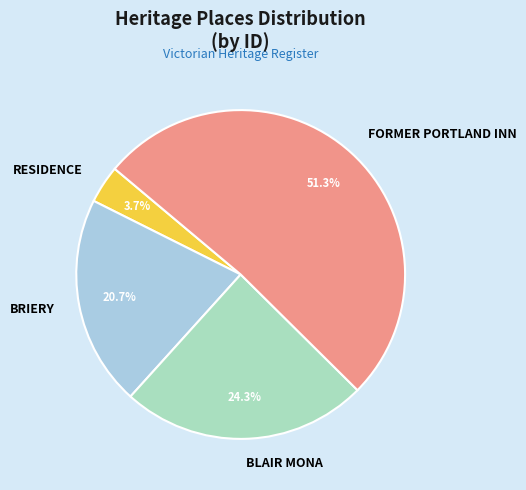

Which category accounts for the majority?

FORMER PORTLAND INN